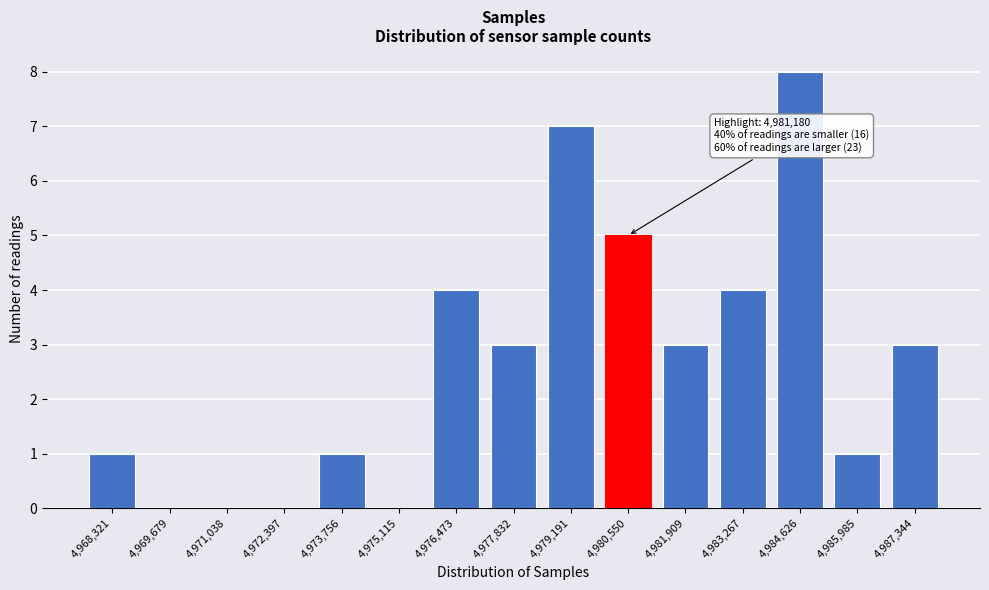

Reading left to right, what are all the values shown in this chart?

4,968,321=1	4,969,679=0	4,971,038=0	4,972,397=0	4,973,756=1	4,975,115=0	4,976,473=4	4,977,832=3	4,979,191=7	4,980,550=5	4,981,909=3	4,983,267=4	4,984,626=8	4,985,985=1	4,987,344=3